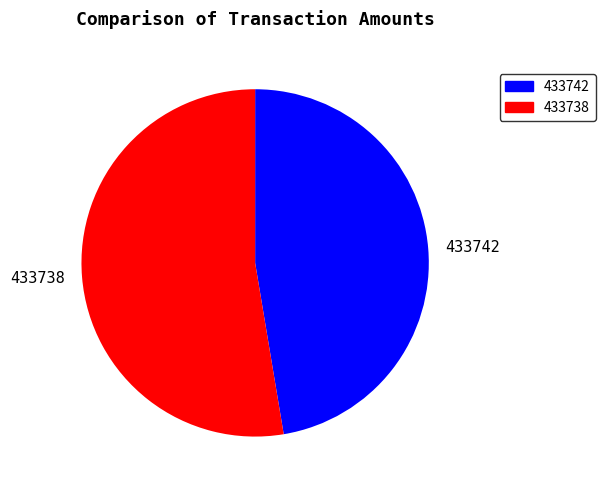

How many segments does this pie chart have?

2